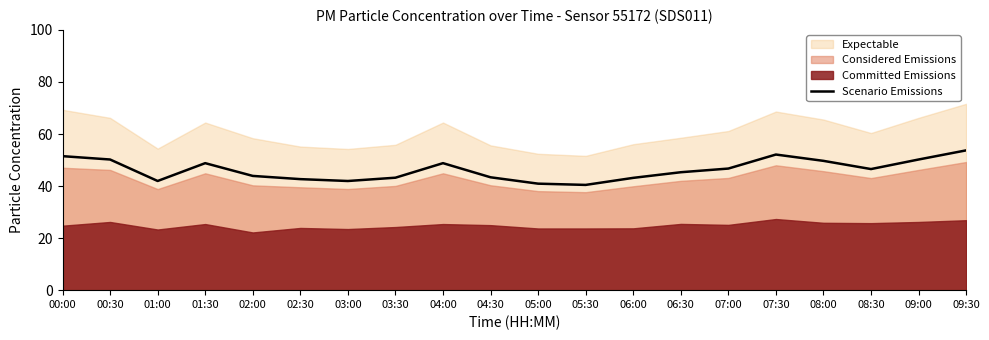

True or false: there are more than 2 points higher than both neighbors.

True